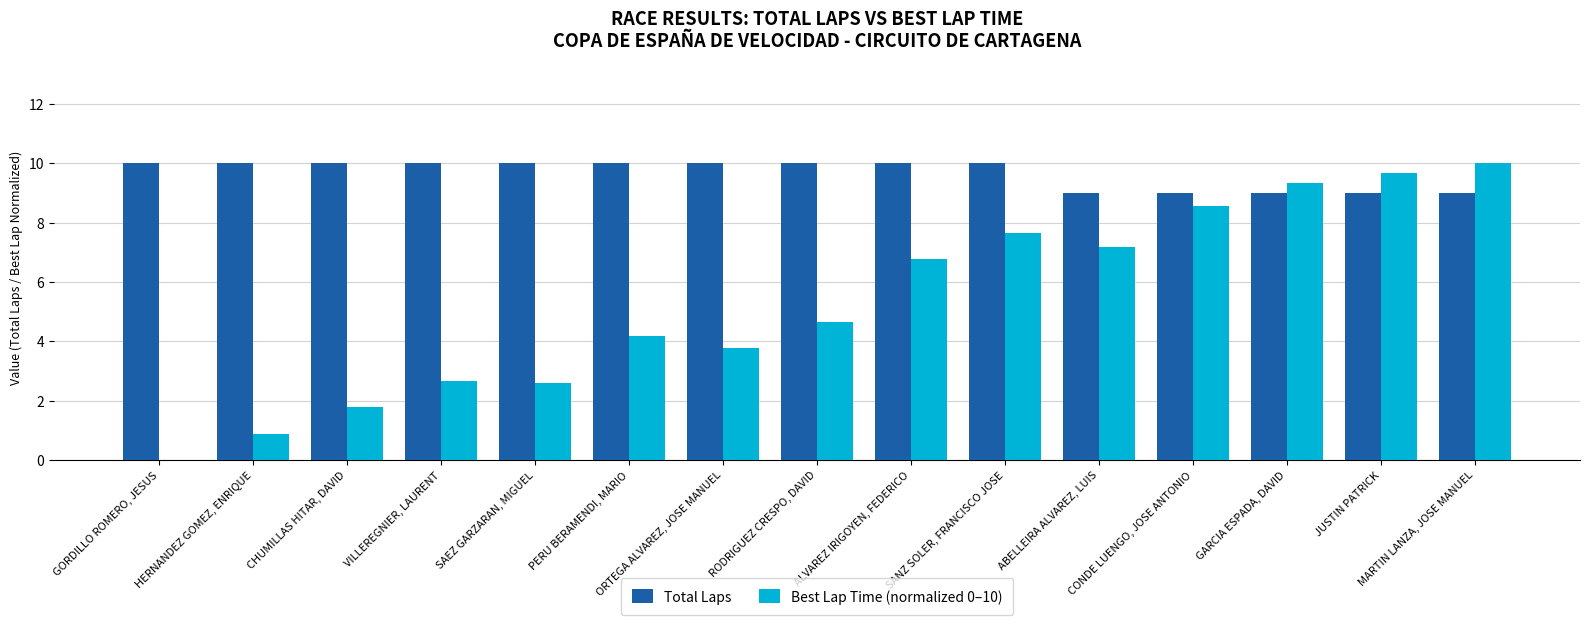

What is the greatest value displayed?

10.0